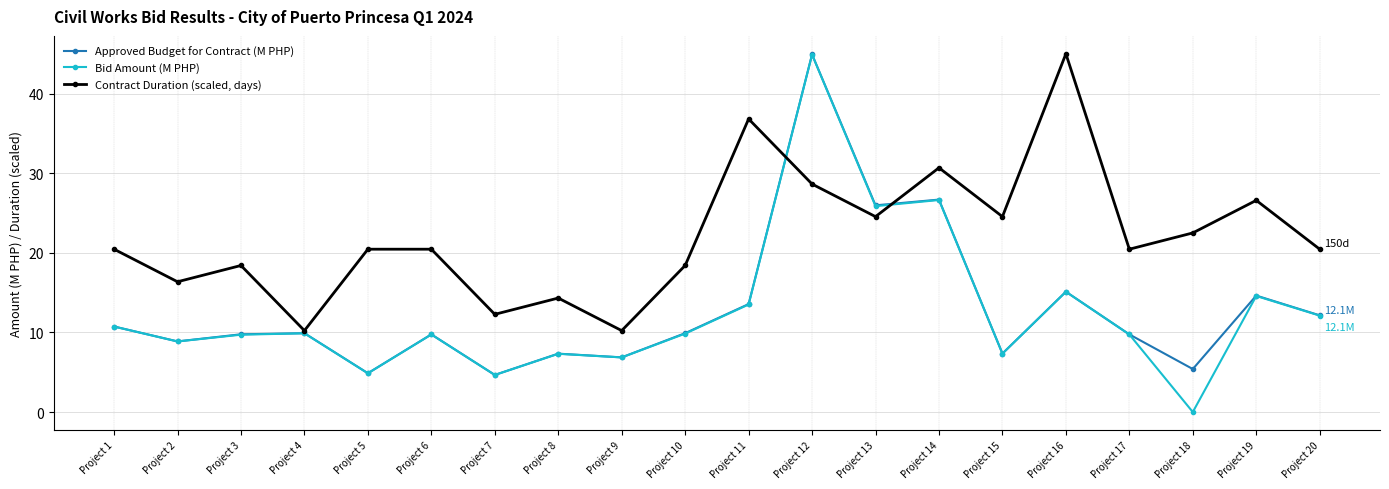

At which label does Contract Duration (scaled, days) reach its peak?

Project 16